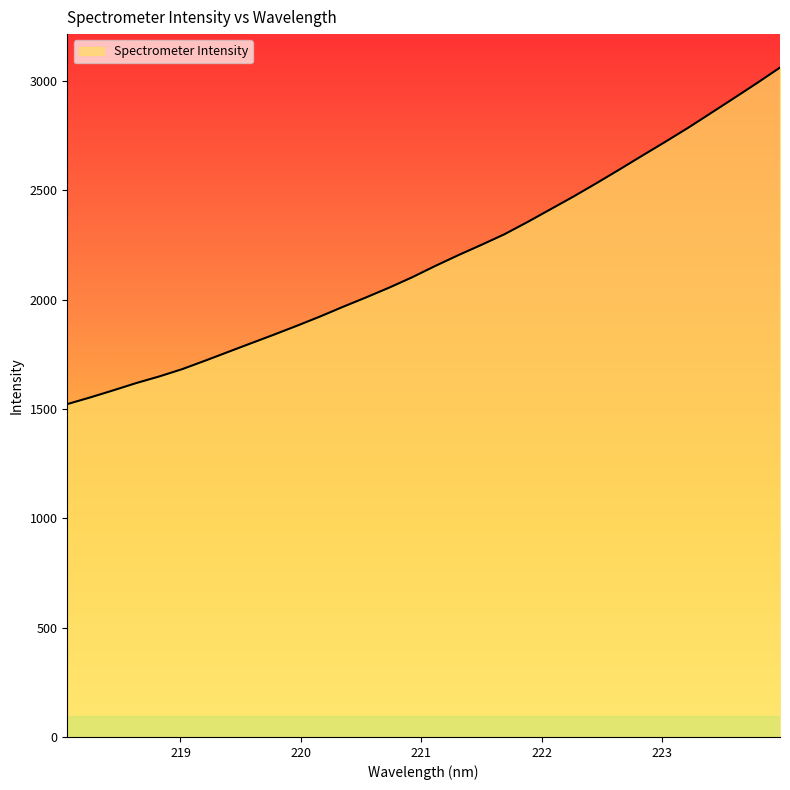

What is the greatest value displayed?

3061.9